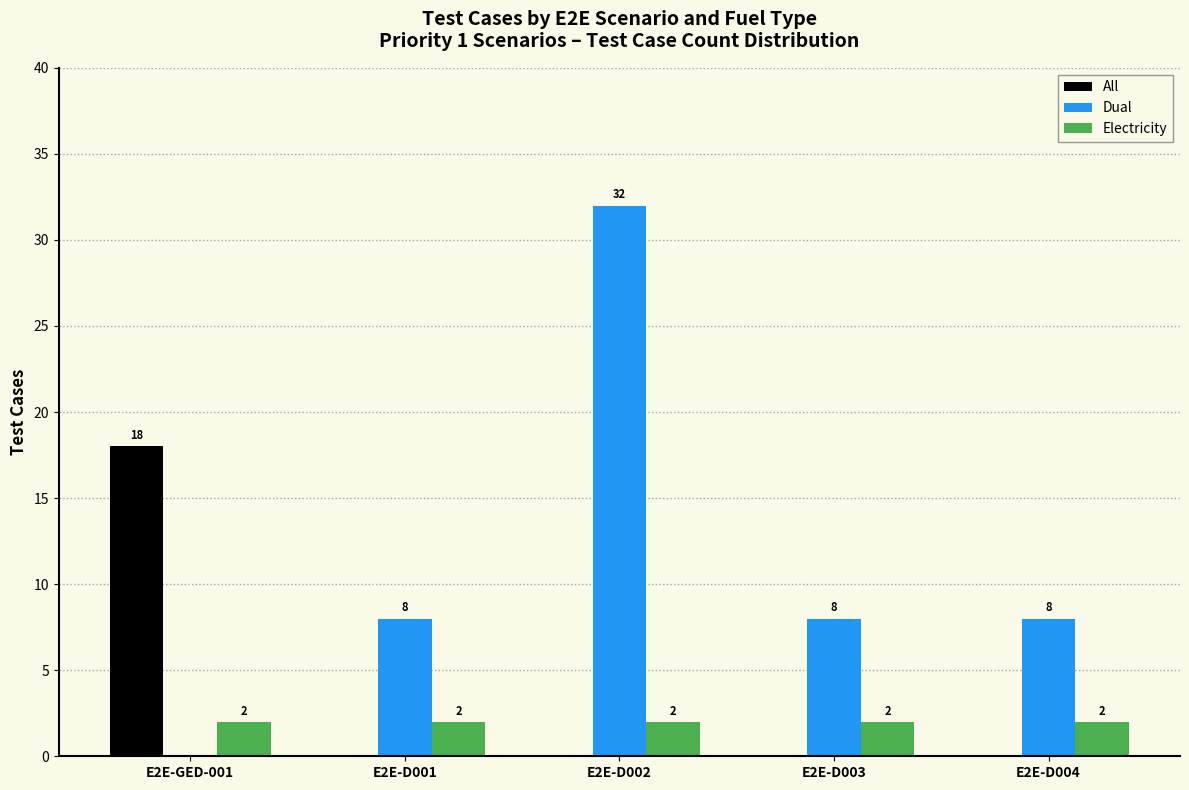

What is the highest value of the All series?

18